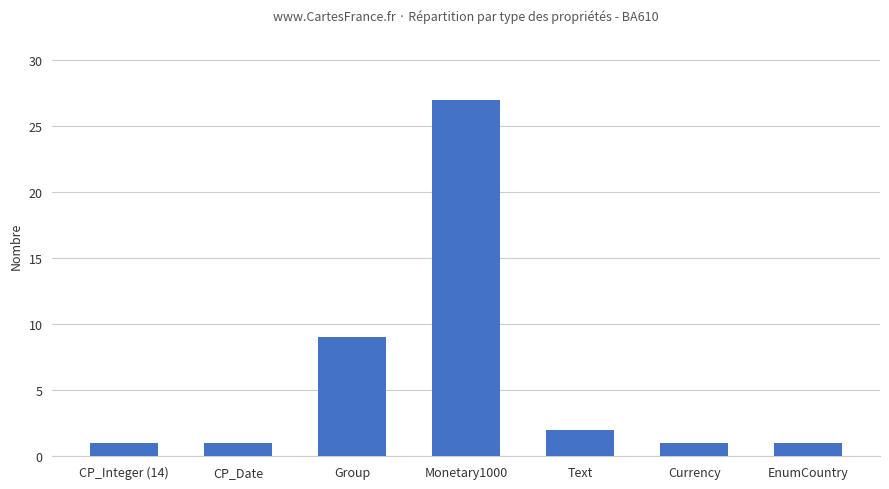

Does the chart contain any negative values?

No